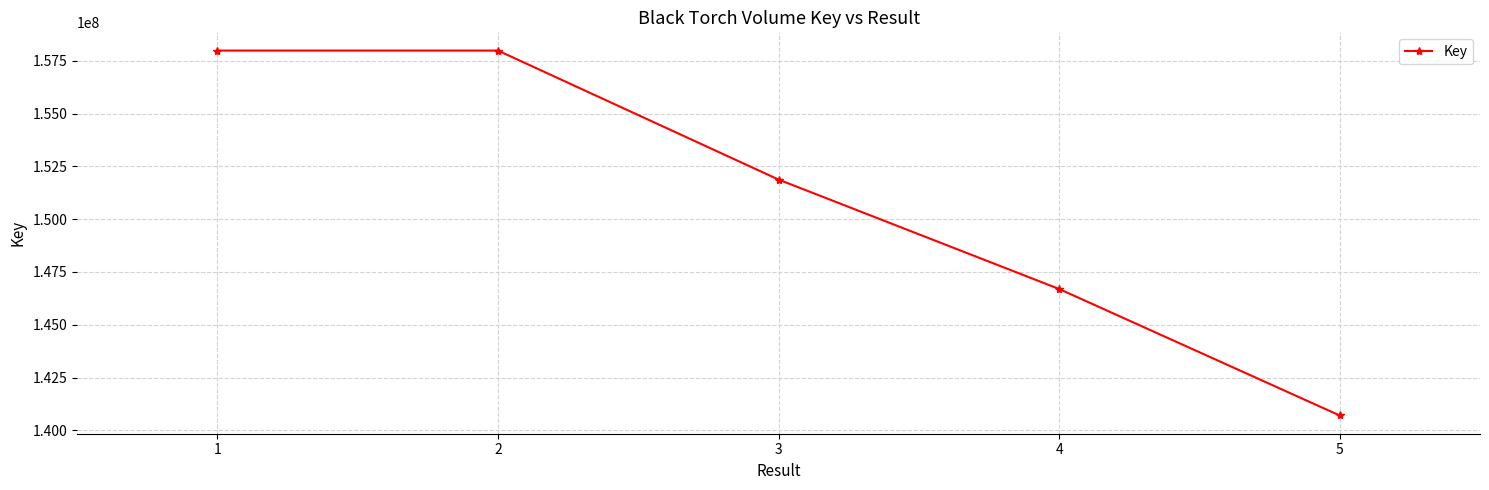

Is it true that the value at 1 is 283761858?

False